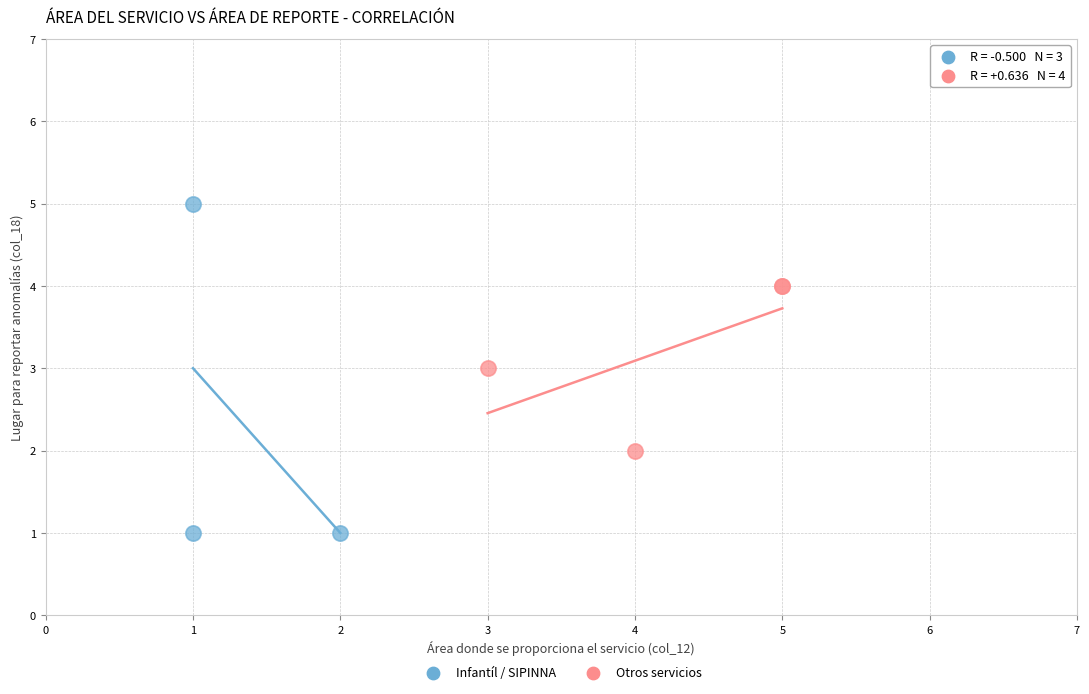

Which series has the largest Y range (max minus min)?

Infantíl / SIPINNA